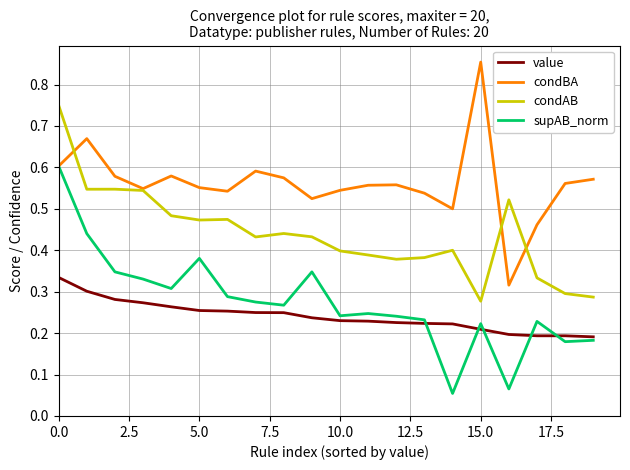

True or false: value and condBA cross at least once.

False